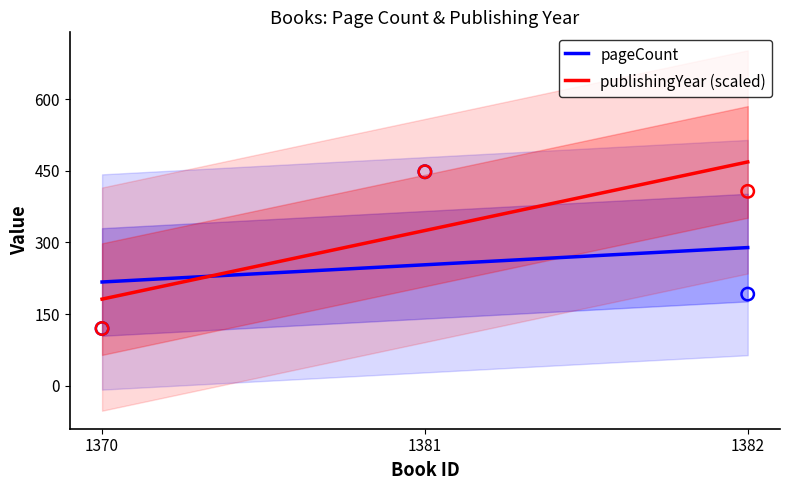

At how many categories does at least one series exceed 190?

3